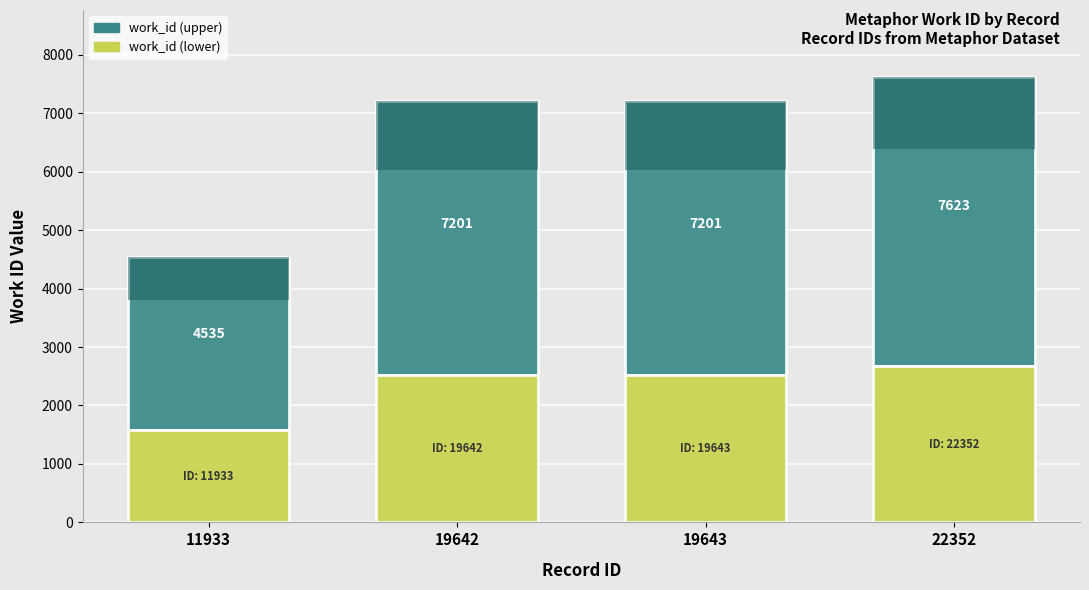

True or false: work_id (lower) has a value of 3838.7 at 19642.

False